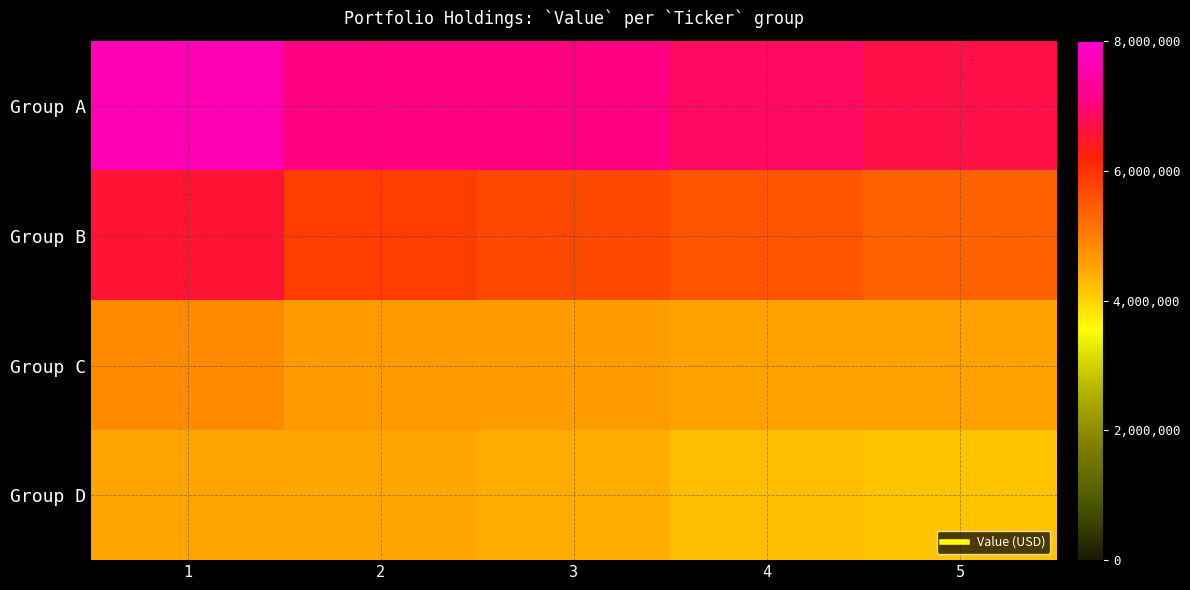

Reading left to right, extract all data points from this chart.

Group A: 1=7675000	2=7056000	3=7056000	4=6845000	5=6683000
Group B: 1=6561000	2=5859000	3=5696000	4=5561000	5=5356000
Group C: 1=4873000	2=4654000	3=4606000	4=4561000	5=4556000
Group D: 1=4508000	2=4473000	3=4408000	4=4224000	5=4174000